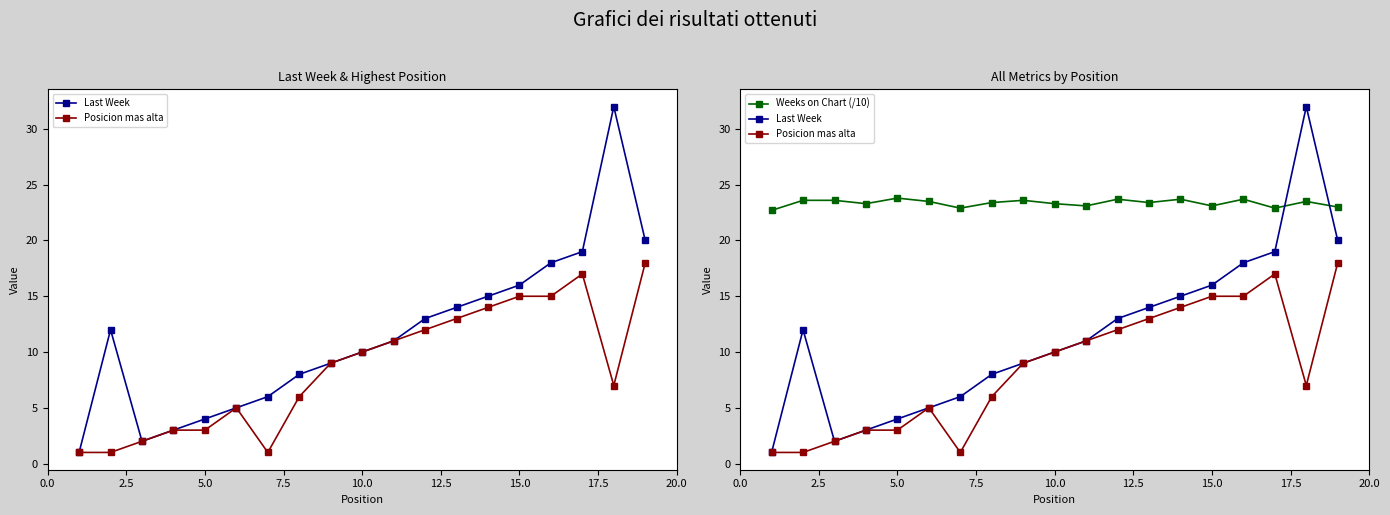

What is the difference between the maximum and minimum values in the Posicion mas alta series?

17.0